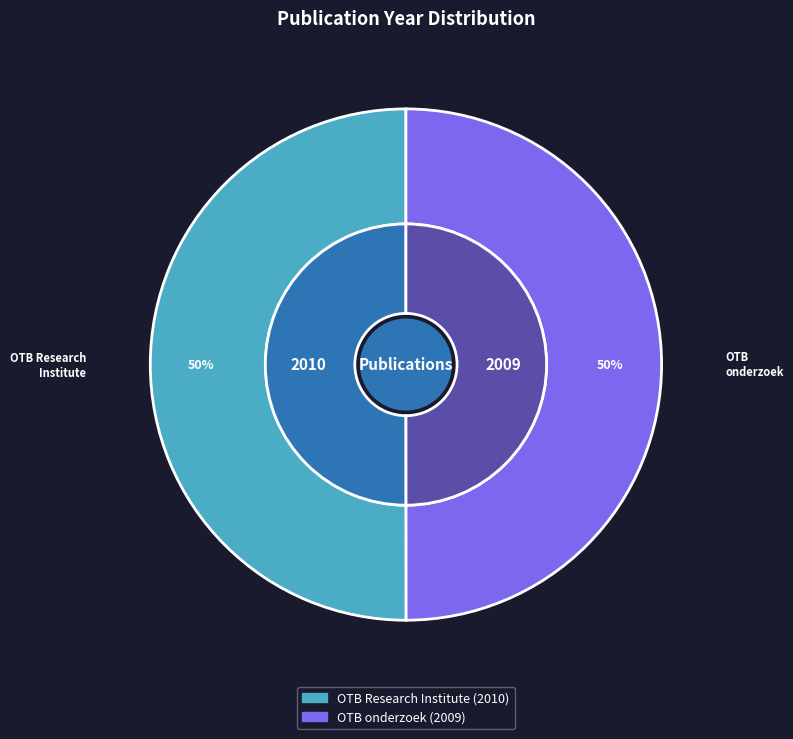

Which has a higher value, OTB onderzoek or OTB Research Institute?

OTB Research Institute